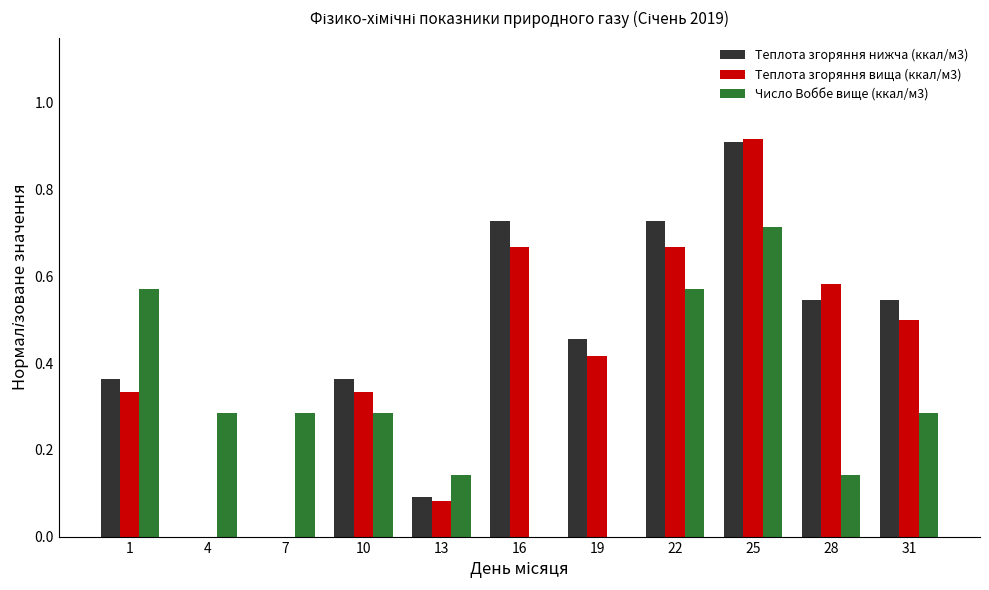

What is the sum of the Теплота згоряння нижча (ккал/м3) values at 31 and 28?

1.1